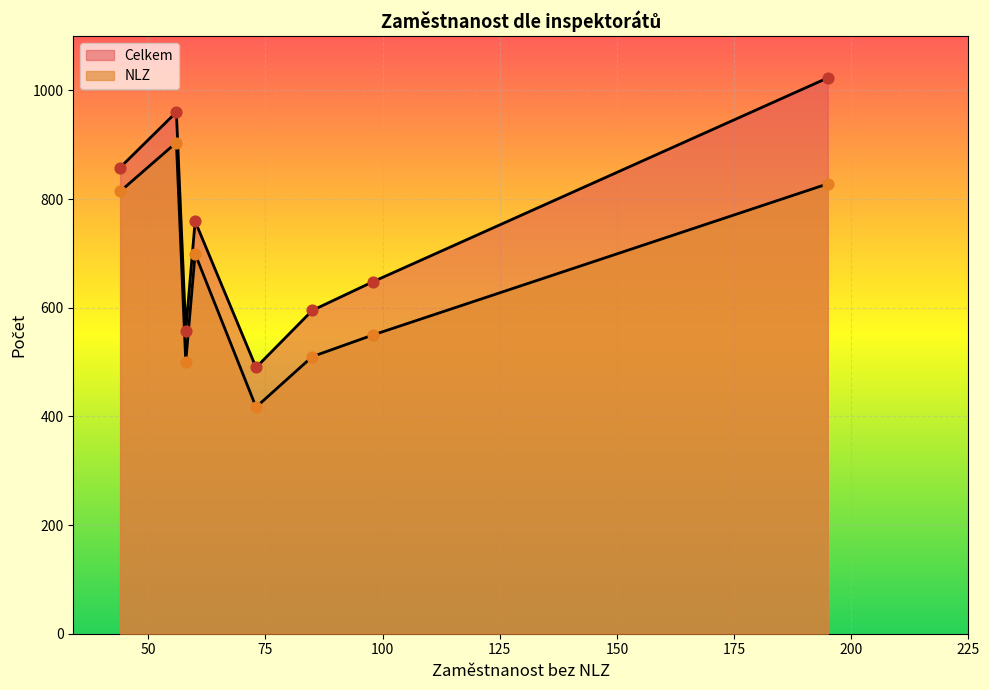

Which series contains the lowest Y value?

NLZ